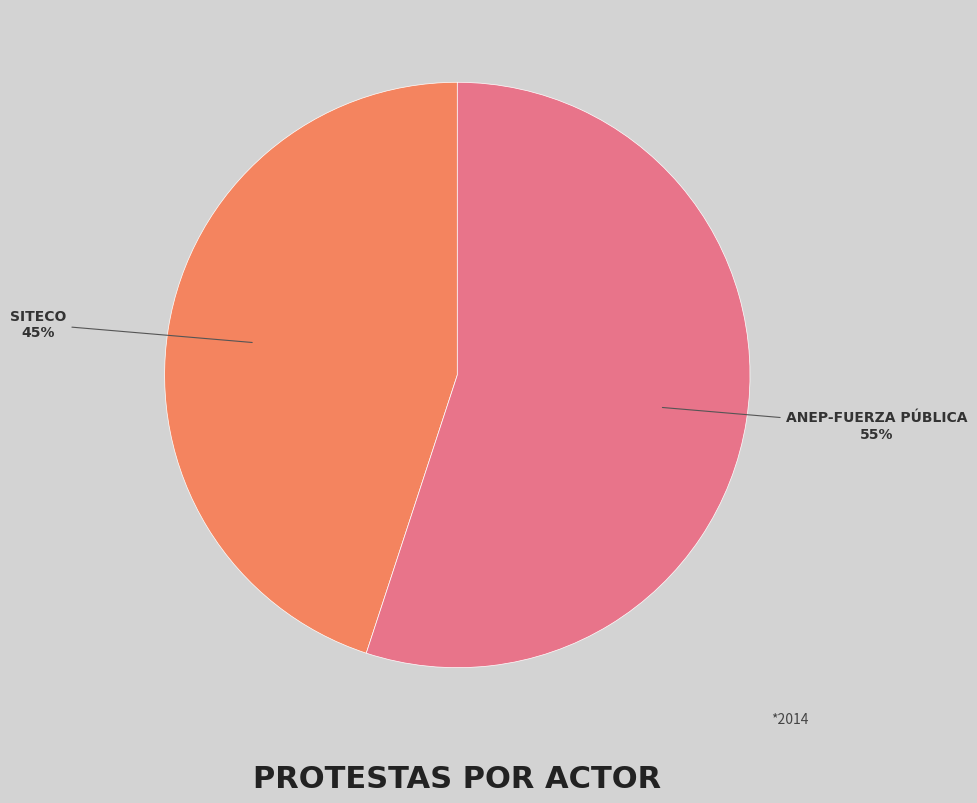

Does any single category account for the majority?

Yes